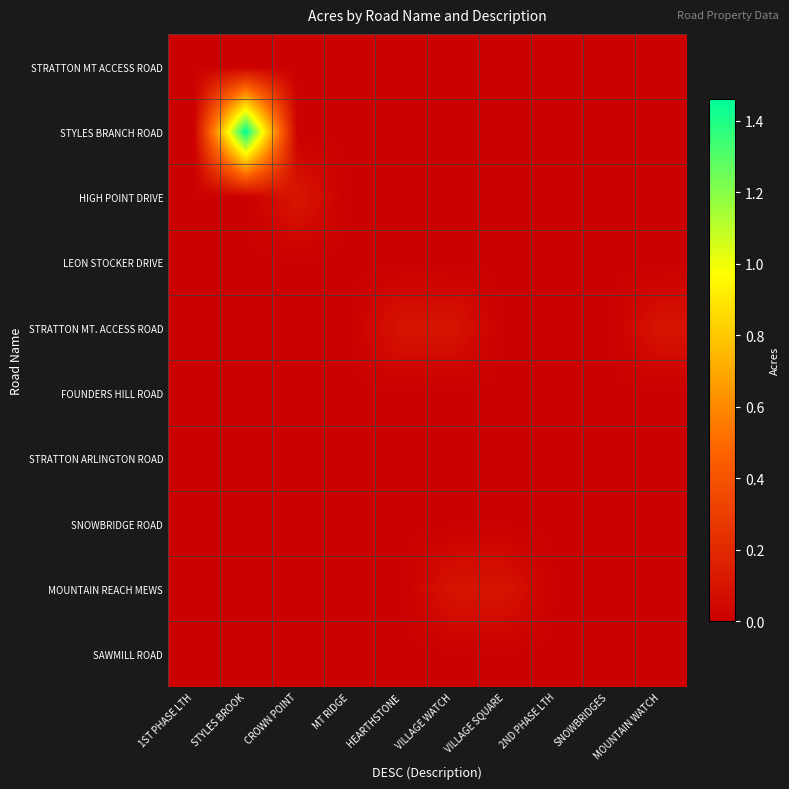

Reading left to right, transcribe all the data shown in this chart.

STRATTON MT ACCESS ROAD: 1ST PHASE LTH=0.0	STYLES BROOK=0.0	CROWN POINT=0.0	MT RIDGE=0.0	HEARTHSTONE=0.0	VILLAGE WATCH=0.0	VILLAGE SQUARE=0.0	2ND PHASE LTH=0.0	SNOWBRIDGES=0.0	MOUNTAIN WATCH=0.0
STYLES BRANCH ROAD: 1ST PHASE LTH=0.0	STYLES BROOK=1.5	CROWN POINT=0.0	MT RIDGE=0.0	HEARTHSTONE=0.0	VILLAGE WATCH=0.0	VILLAGE SQUARE=0.0	2ND PHASE LTH=0.0	SNOWBRIDGES=0.0	MOUNTAIN WATCH=0.0
HIGH POINT DRIVE: 1ST PHASE LTH=0.0	STYLES BROOK=0.0	CROWN POINT=0.1	MT RIDGE=0.0	HEARTHSTONE=0.0	VILLAGE WATCH=0.0	VILLAGE SQUARE=0.0	2ND PHASE LTH=0.0	SNOWBRIDGES=0.0	MOUNTAIN WATCH=0.0
LEON STOCKER DRIVE: 1ST PHASE LTH=0.0	STYLES BROOK=0.0	CROWN POINT=0.0	MT RIDGE=0.0	HEARTHSTONE=0.0	VILLAGE WATCH=0.0	VILLAGE SQUARE=0.0	2ND PHASE LTH=0.0	SNOWBRIDGES=0.0	MOUNTAIN WATCH=0.0
STRATTON MT. ACCESS ROAD: 1ST PHASE LTH=0.0	STYLES BROOK=0.0	CROWN POINT=0.0	MT RIDGE=0.0	HEARTHSTONE=0.1	VILLAGE WATCH=0.1	VILLAGE SQUARE=0.0	2ND PHASE LTH=0.0	SNOWBRIDGES=0.0	MOUNTAIN WATCH=0.1
FOUNDERS HILL ROAD: 1ST PHASE LTH=0.0	STYLES BROOK=0.0	CROWN POINT=0.0	MT RIDGE=0.0	HEARTHSTONE=0.0	VILLAGE WATCH=0.0	VILLAGE SQUARE=0.0	2ND PHASE LTH=0.0	SNOWBRIDGES=0.0	MOUNTAIN WATCH=0.0
STRATTON ARLINGTON ROAD: 1ST PHASE LTH=0.0	STYLES BROOK=0.0	CROWN POINT=0.0	MT RIDGE=0.0	HEARTHSTONE=0.0	VILLAGE WATCH=0.0	VILLAGE SQUARE=0.0	2ND PHASE LTH=0.0	SNOWBRIDGES=0.0	MOUNTAIN WATCH=0.0
SNOWBRIDGE ROAD: 1ST PHASE LTH=0.0	STYLES BROOK=0.0	CROWN POINT=0.0	MT RIDGE=0.0	HEARTHSTONE=0.0	VILLAGE WATCH=0.0	VILLAGE SQUARE=0.0	2ND PHASE LTH=0.0	SNOWBRIDGES=0.0	MOUNTAIN WATCH=0.0
MOUNTAIN REACH MEWS: 1ST PHASE LTH=0.0	STYLES BROOK=0.0	CROWN POINT=0.0	MT RIDGE=0.0	HEARTHSTONE=0.0	VILLAGE WATCH=0.1	VILLAGE SQUARE=0.1	2ND PHASE LTH=0.0	SNOWBRIDGES=0.0	MOUNTAIN WATCH=0.0
SAWMILL ROAD: 1ST PHASE LTH=0.0	STYLES BROOK=0.0	CROWN POINT=0.0	MT RIDGE=0.0	HEARTHSTONE=0.0	VILLAGE WATCH=0.0	VILLAGE SQUARE=0.0	2ND PHASE LTH=0.0	SNOWBRIDGES=0.0	MOUNTAIN WATCH=0.0